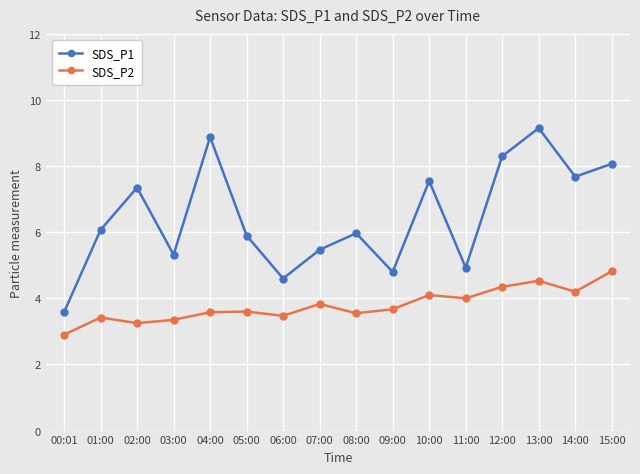

Does the chart display data point markers on the line(s)?

Yes